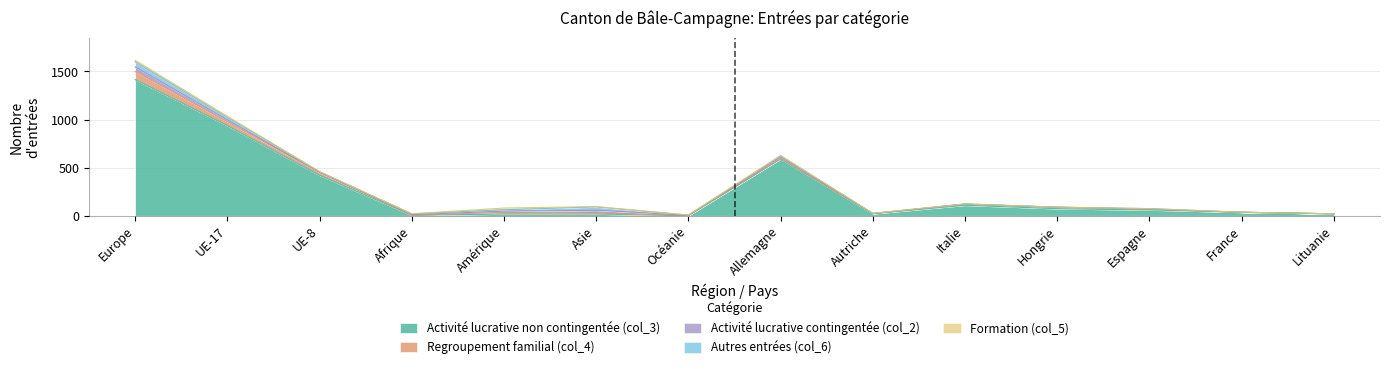

At which label does Autres entrées (col_6) first exceed 7?

Europe